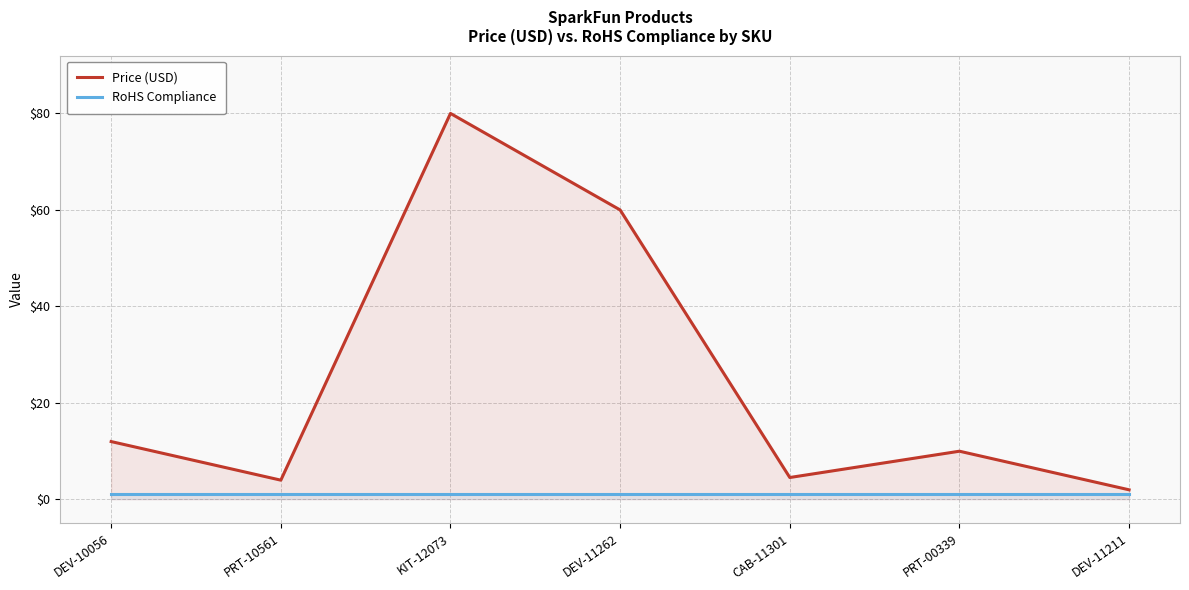

How many lines are shown in the chart?

2